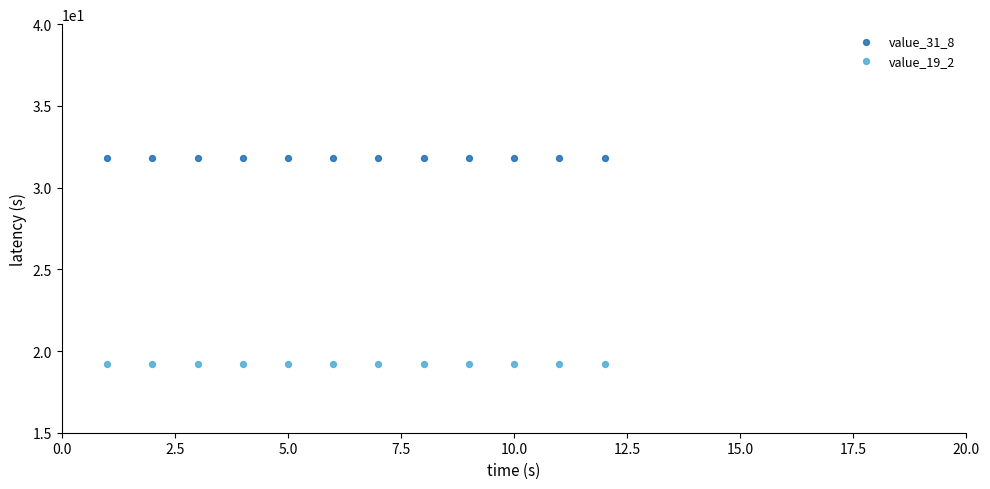

Which series contains the lowest Y value?

value_19_2